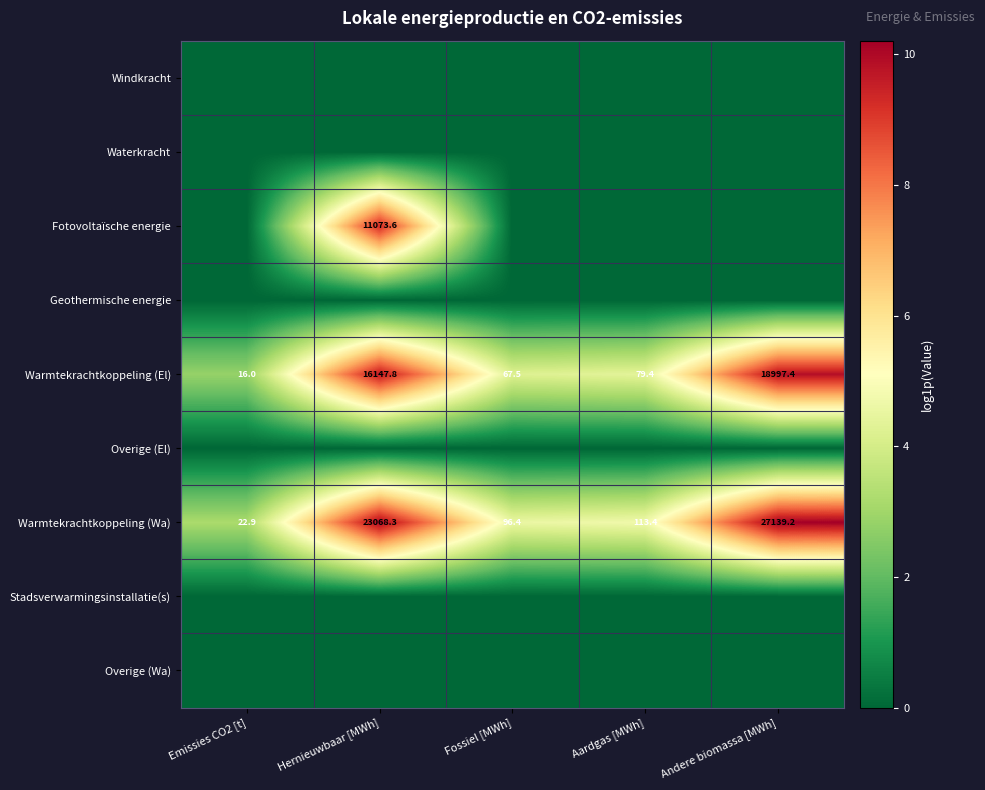

Which category has the highest value in the Warmtekrachtkoppeling (El) series?

Andere biomassa [MWh]